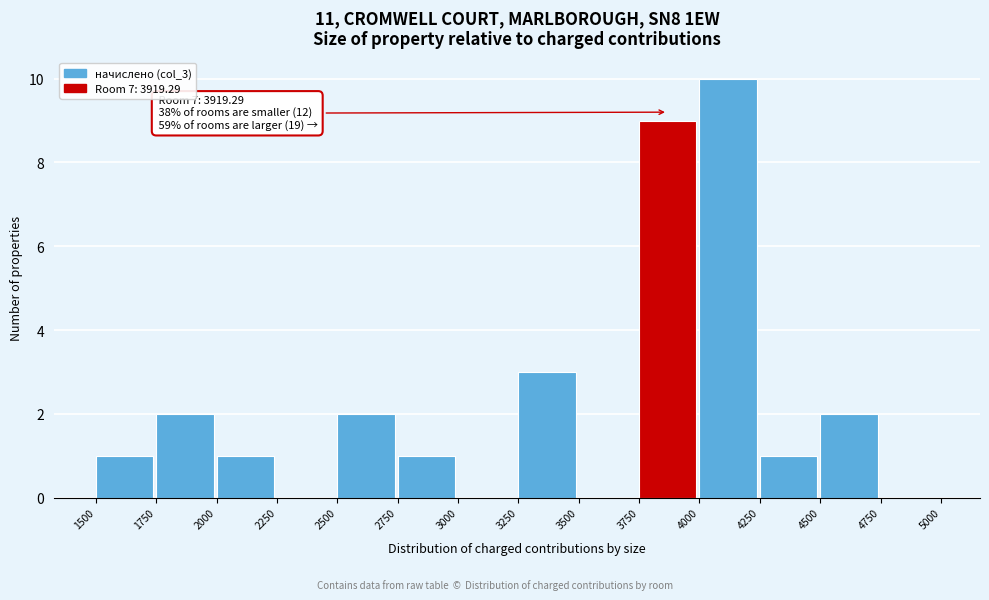

Which range on the x-axis has the tallest bar?

4000 to 4250